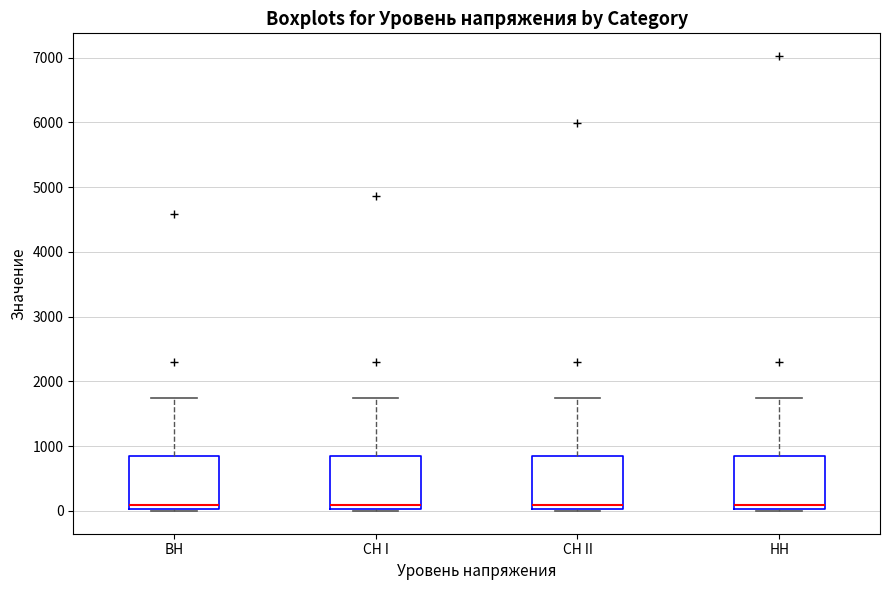

Reading left to right, transcribe this box plot: for each box, give where its median line is, the range the box spans, and where its two whiskers end, as read against the y-axis. The values are not printed on the chart, so give them approximately, as read against the axis.

ВН: median 100, box 0 to 900, whiskers 0 to 1700
СН I: median 100, box 0 to 900, whiskers 0 to 1700
СН II: median 100, box 0 to 900, whiskers 0 to 1700
НН: median 100, box 0 to 900, whiskers 0 to 1700